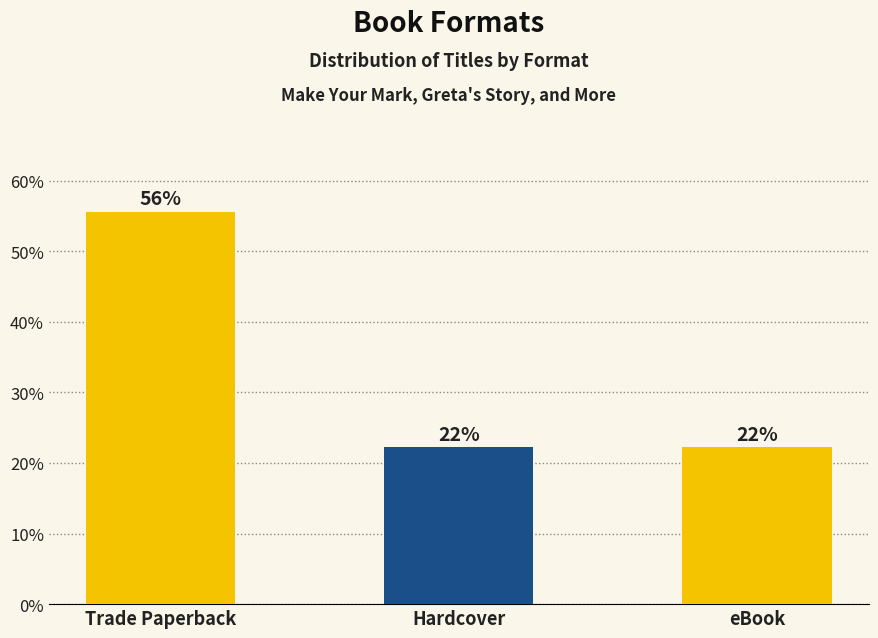

How many bars are there in total?

3